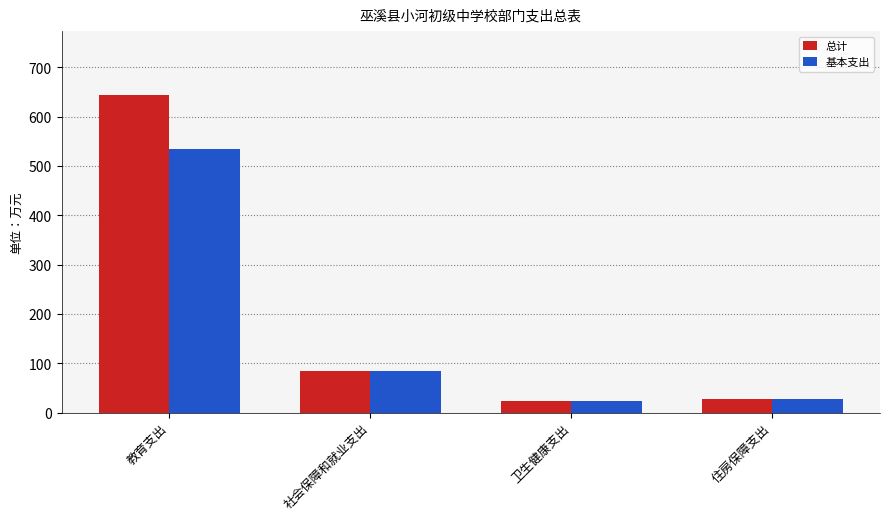

What is the sum of all 总计 values?

778.8